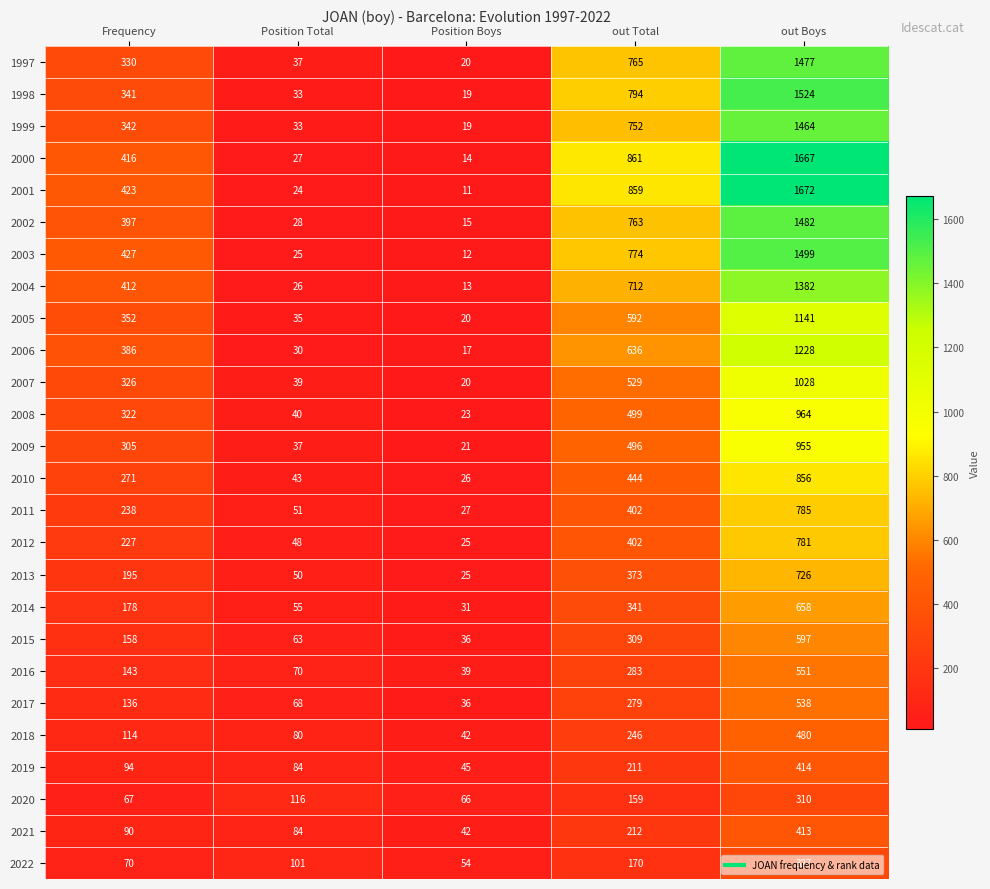

Which label corresponds to the largest value in the chart?

out Boys